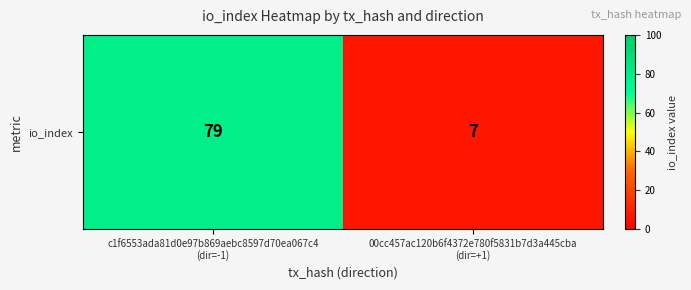

Rank the categories by value from highest to lowest.

c1f6553ada81d0e97b869aebc8597d70ea067c4
(dir=-1), 00cc457ac120b6f4372e780f5831b7d3a445cba
(dir=+1)